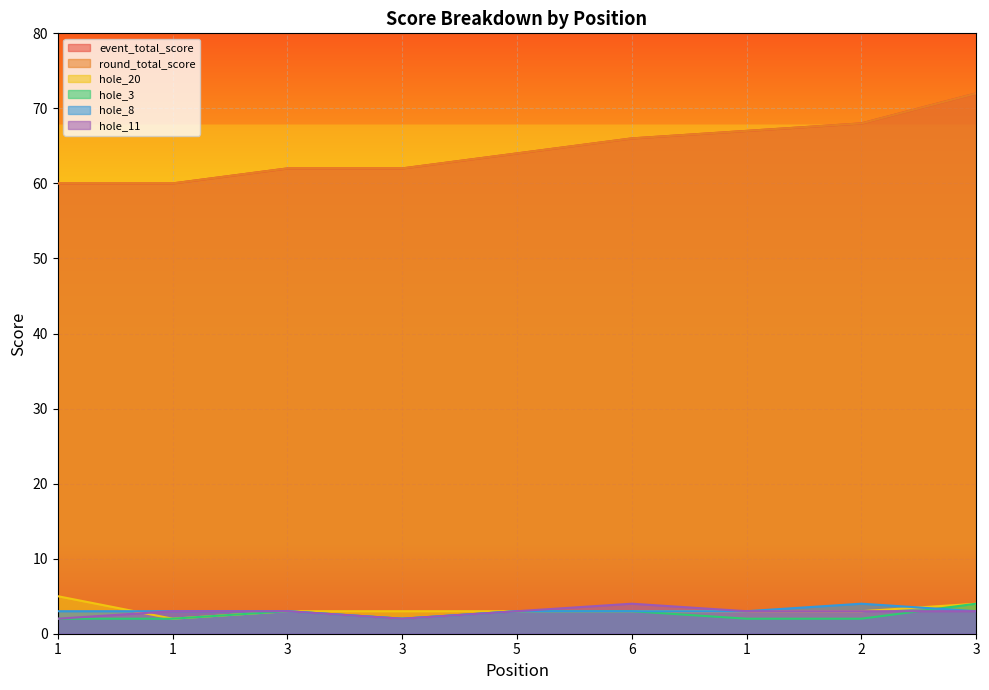

How many values in the hole_8 series are below 3?

1